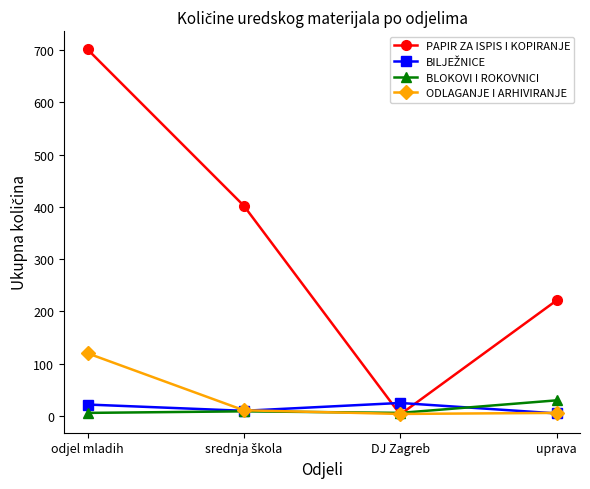

What is the sum of all ODLAGANJE I ARHIVIRANJE values?

141